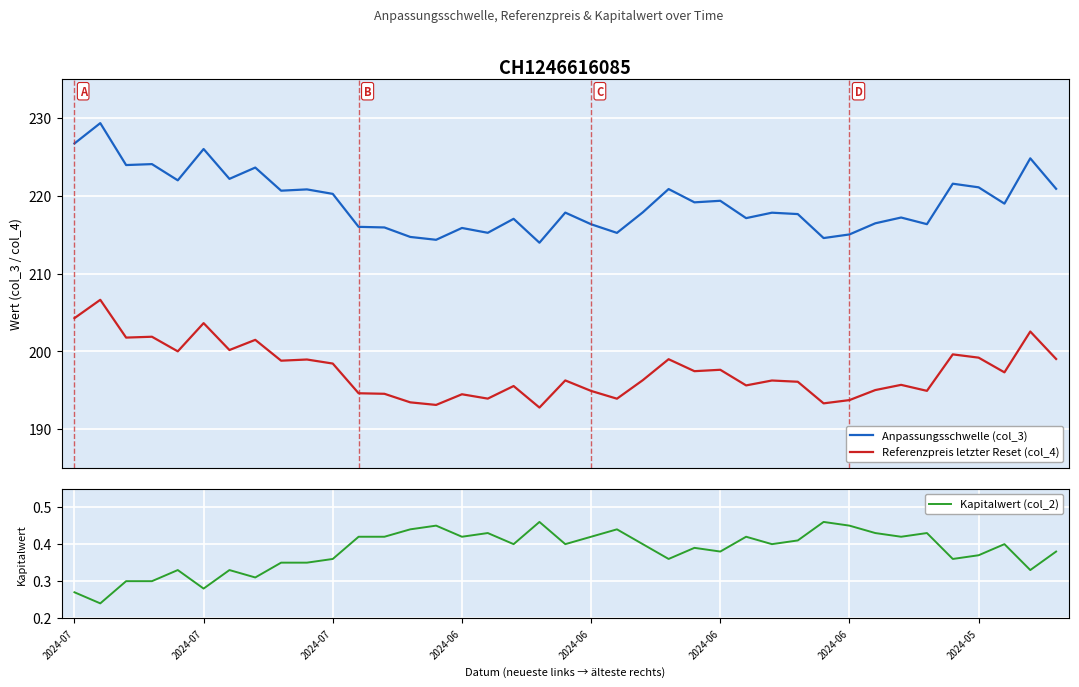

Which series has the largest total across all categories?

Anpassungsschwelle (col_3)